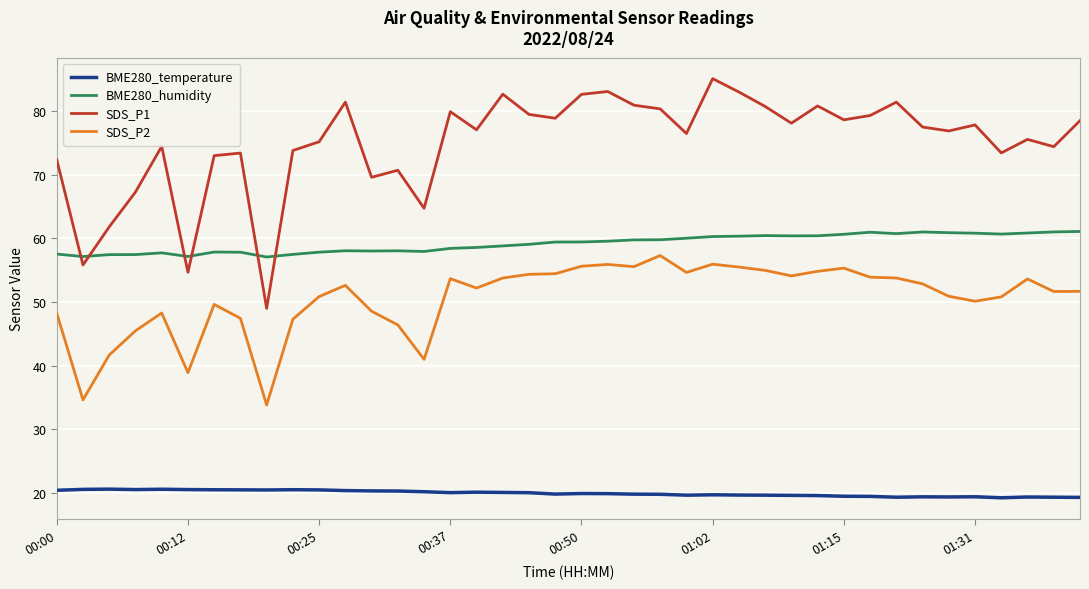

True or false: SDS_P2 and BME280_humidity cross at least once.

False